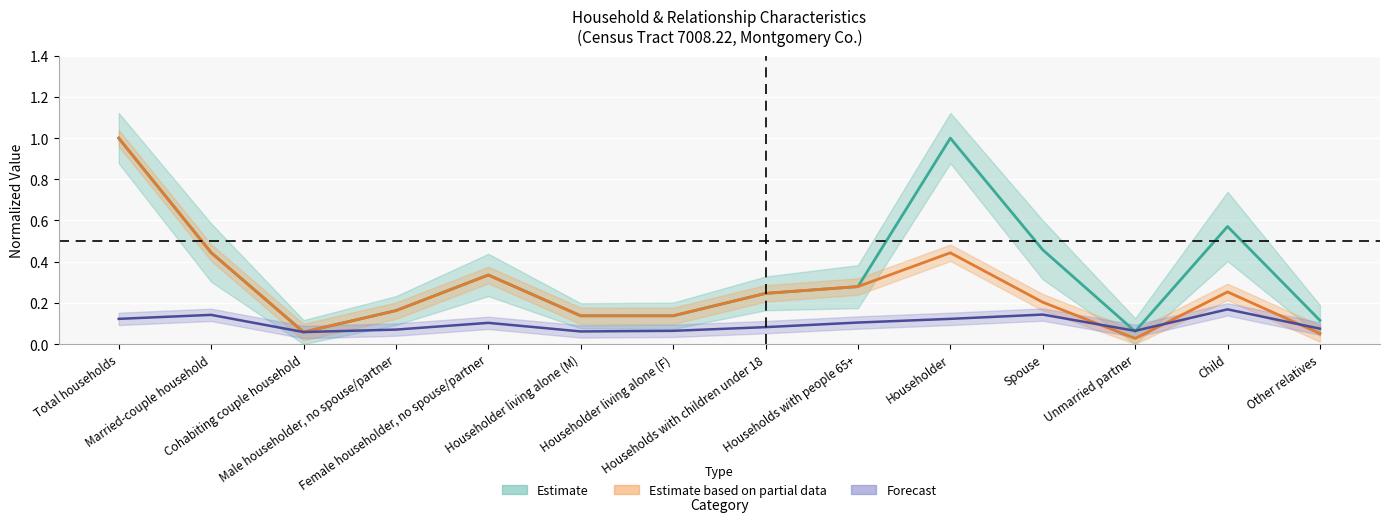

Reading left to right, extract all data points from this chart.

estimate: 1.0	0.4	0.1	0.2	0.3	0.1	0.1	0.2	0.3	1.0	0.5	0.1	0.6	0.1
margin: 0.1	0.1	0.1	0.1	0.1	0.1	0.1	0.1	0.1	0.1	0.1	0.1	0.2	0.1
percent: 1.0	0.4	0.1	0.2	0.3	0.1	0.1	0.2	0.3	0.4	0.2	0.0	0.3	0.1